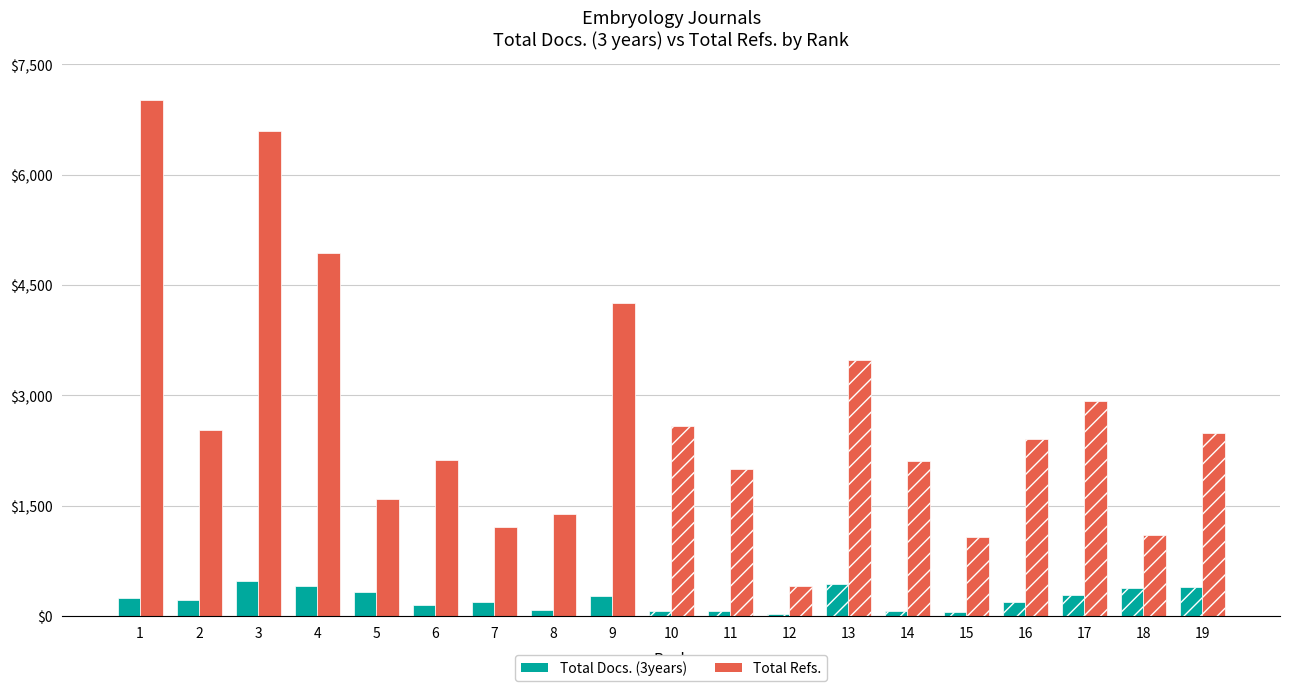

What is the value of the Total Refs. bar at the 8th from the left?

1385